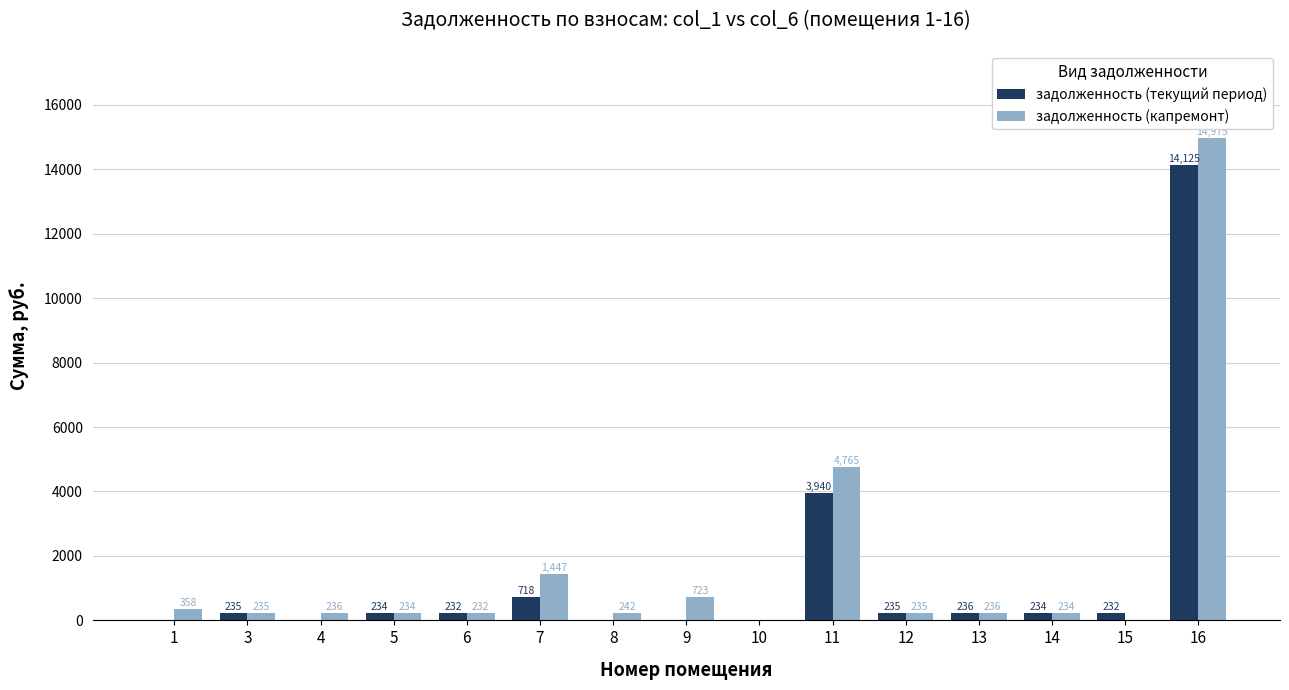

Where does the задолженность (текущий период) series first go above 233?

3